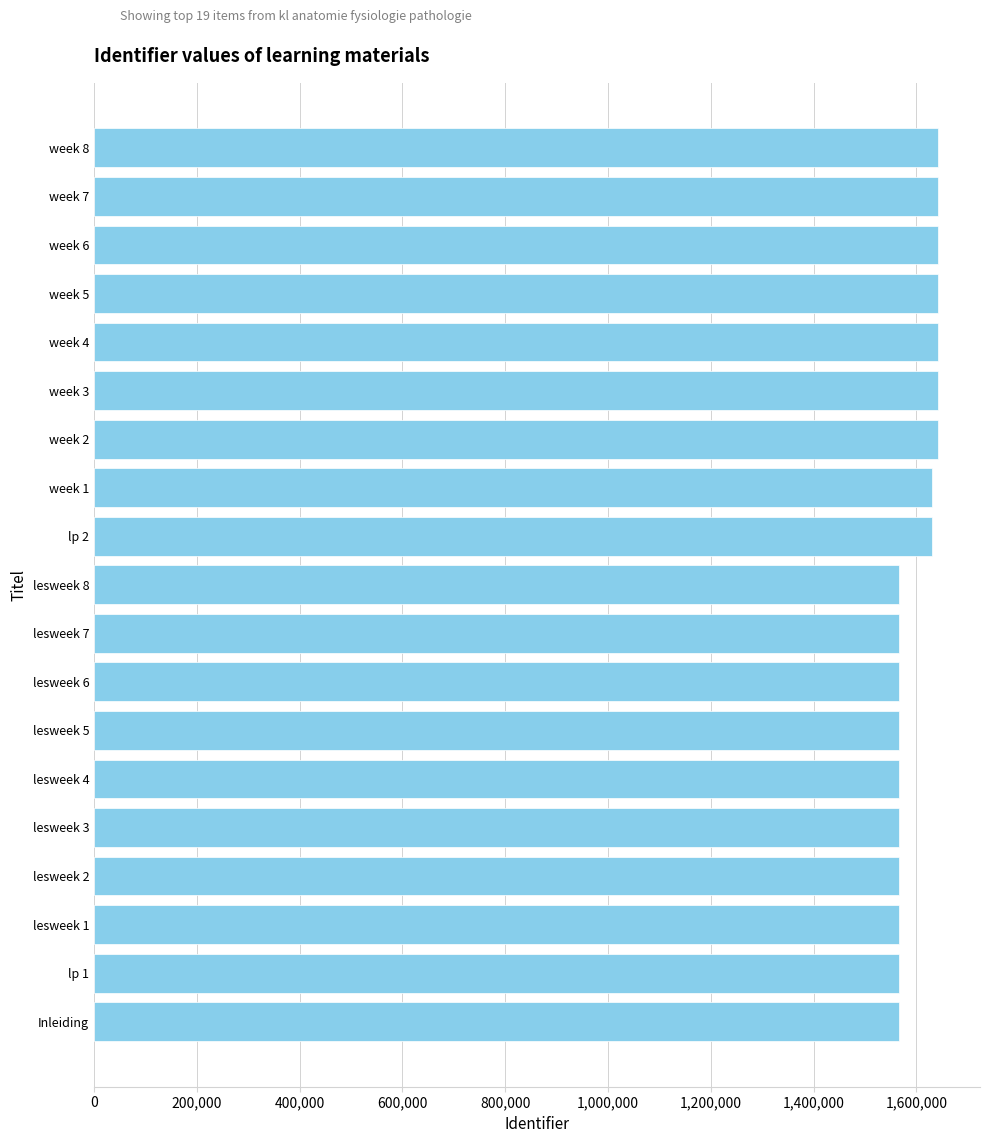

What is the difference between the second highest and minimum values?

75073